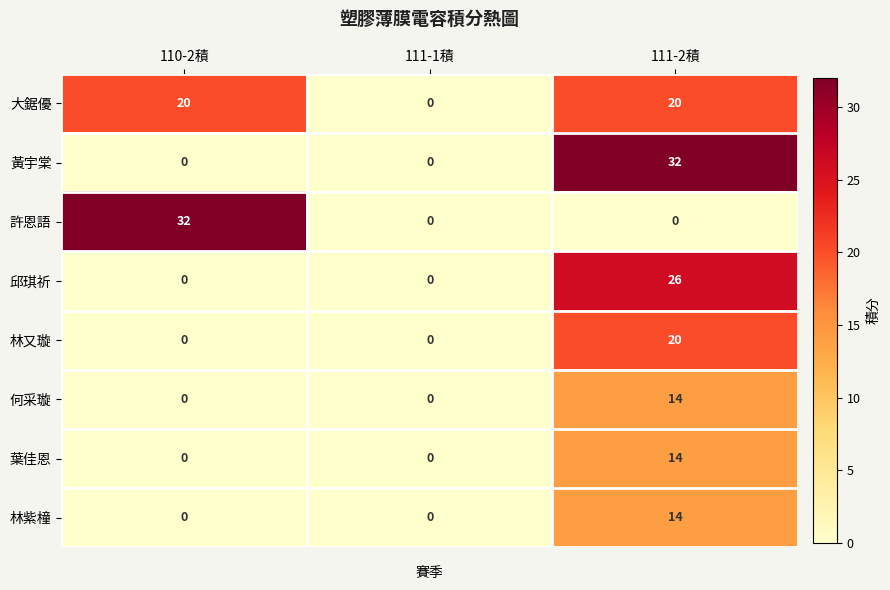

Reading left to right, list all the values displayed in this chart.

大鋸優: 20	0	20
黃宇棠: 0	0	32
許恩語: 32	0	0
邱琪祈: 0	0	26
林又璇: 0	0	20
何采璇: 0	0	14
葉佳恩: 0	0	14
林紫橦: 0	0	14